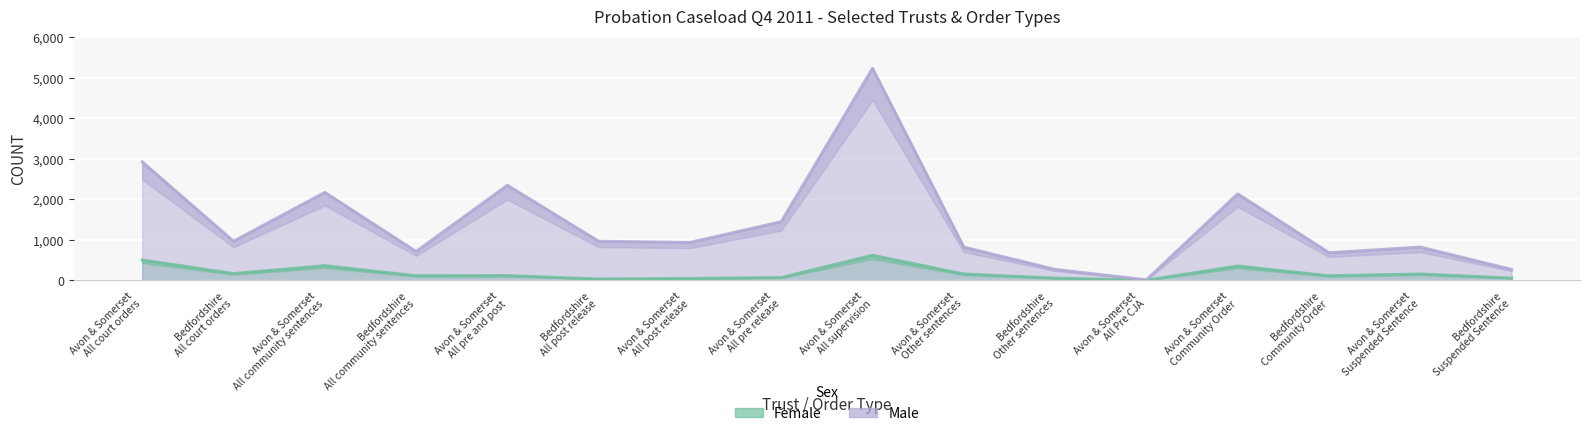

What is the smallest value displayed?

3